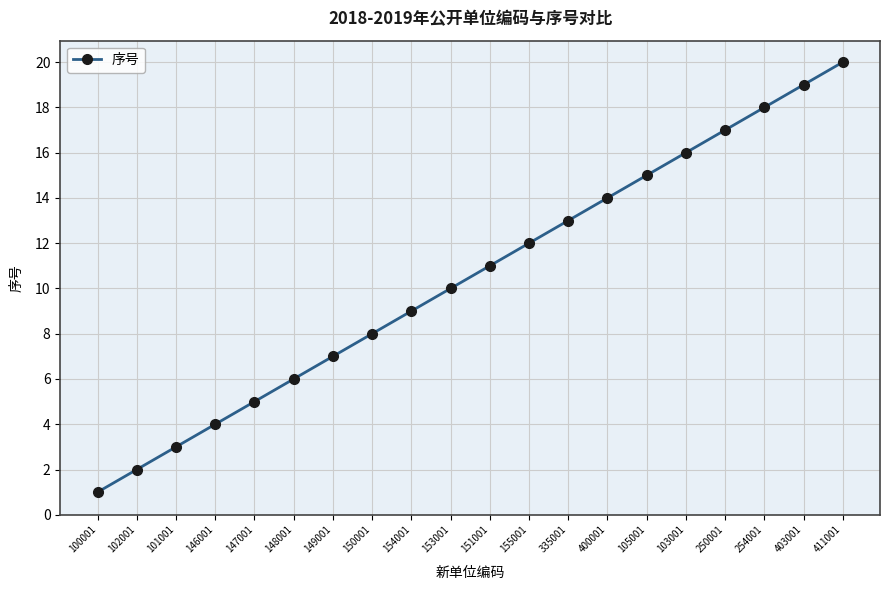

What is the difference between the values at 254001 and 153001?

8